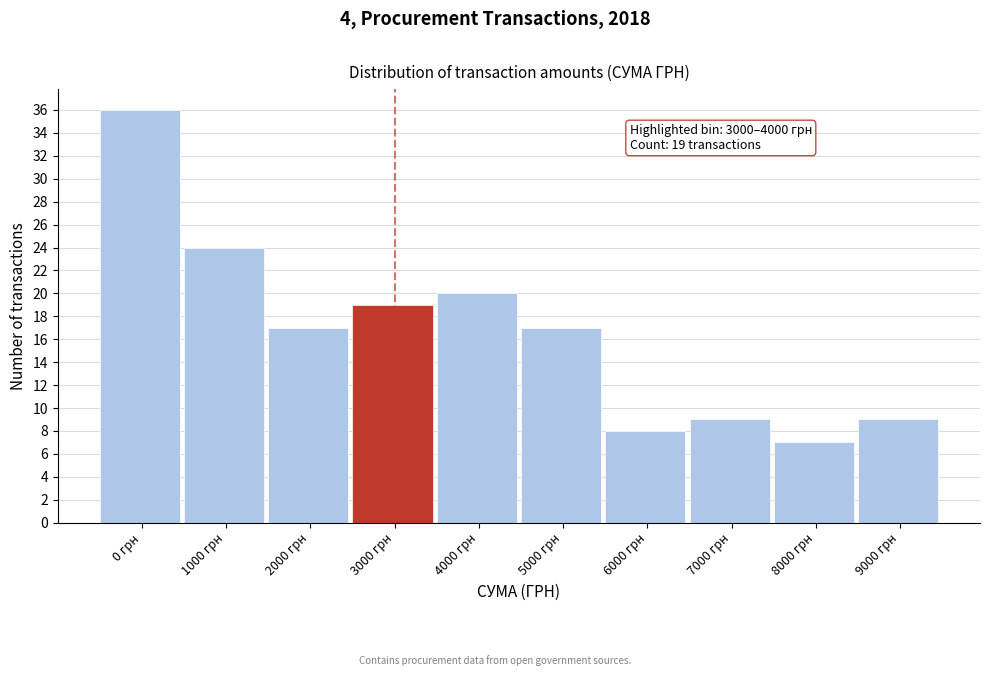

Reading left to right, what are all the values shown in this chart?

0 грн=36	1000 грн=24	2000 грн=17	3000 грн=19	4000 грн=20	5000 грн=17	6000 грн=8	7000 грн=9	8000 грн=7	9000 грн=9